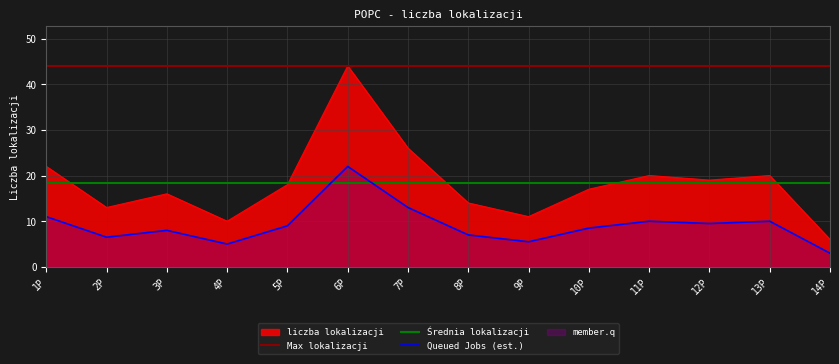

What is the difference between the maximum and minimum values?

38